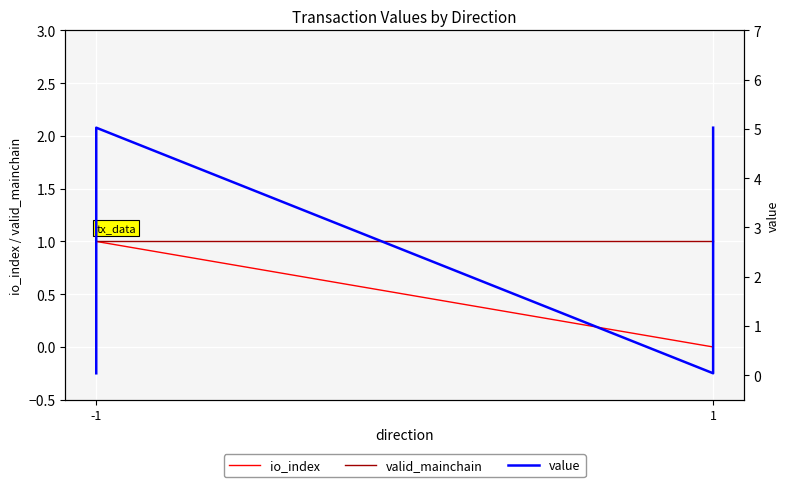

Which series has the largest total across all categories?

value